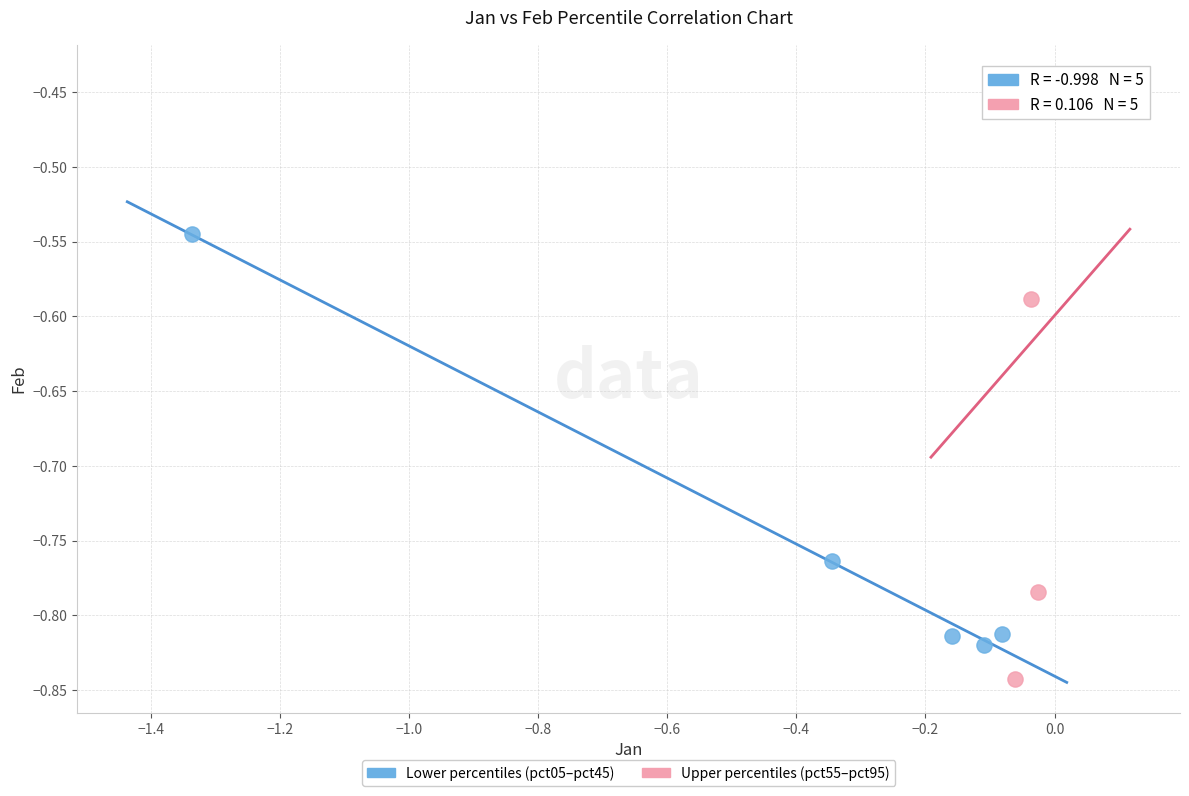

What are all the series names shown in the legend?

Lower percentiles (pct05–pct45), Upper percentiles (pct55–pct95)